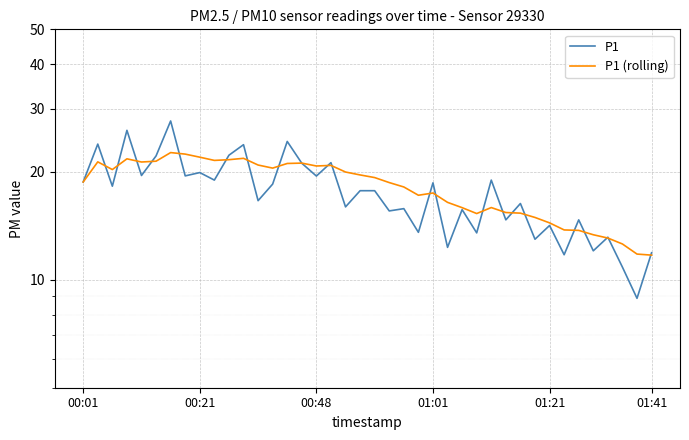

At which category does the chart reach its minimum across all series?

38